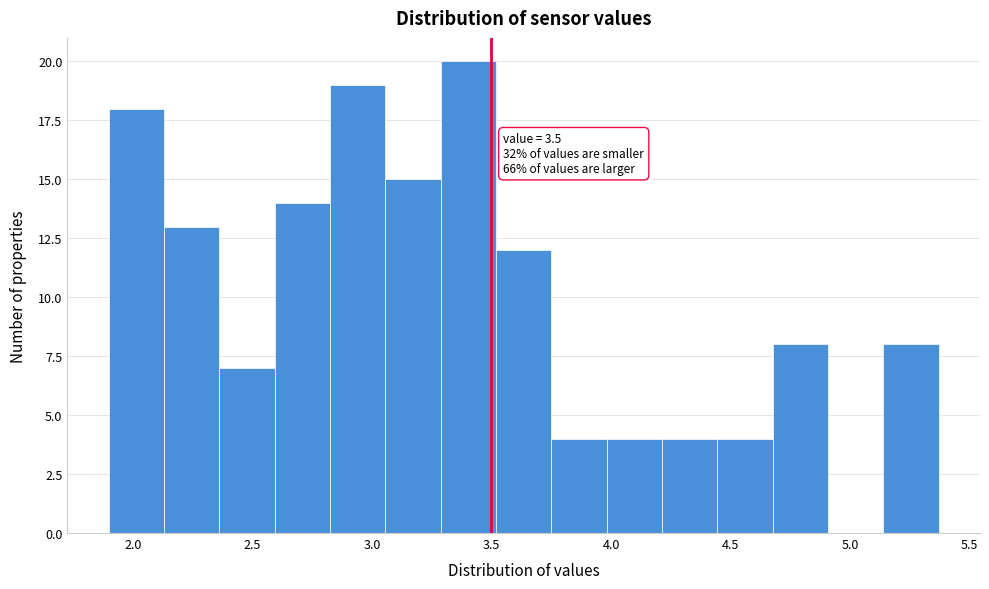

Which range on the x-axis has the tallest bar?

3.30 to 3.50